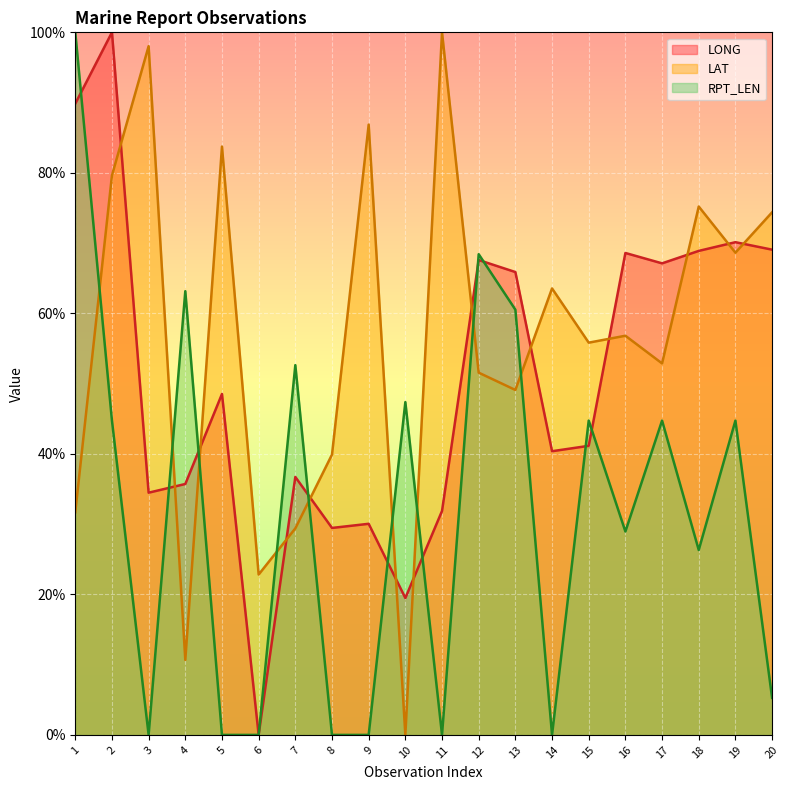

Which series ends up on top after the final intersection of RPT_LEN (line) and LAT (line)?

LAT (line)